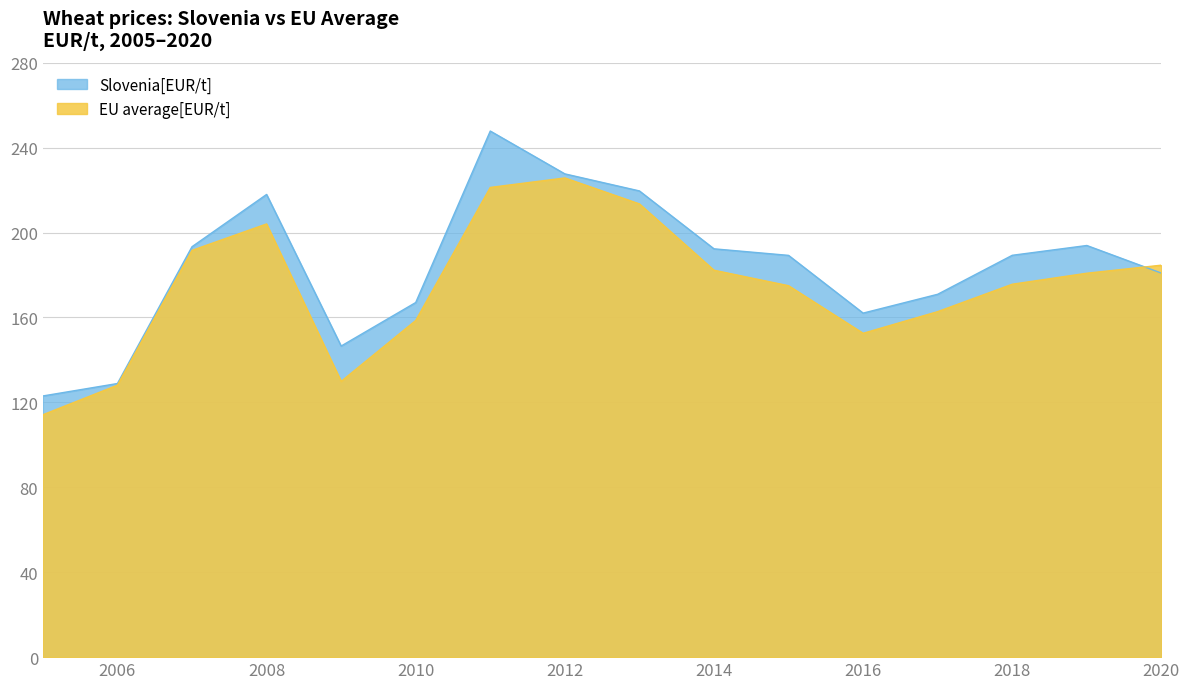

What are all the series names shown in the legend?

Slovenia[EUR/t], EU average[EUR/t]